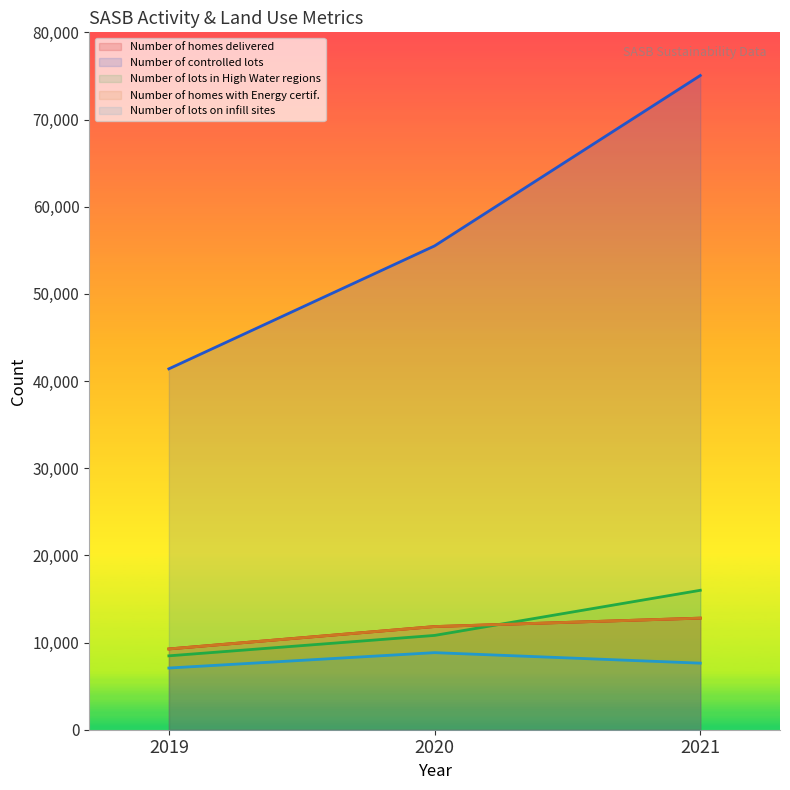

At how many categories does at least one series exceed 31583?

3